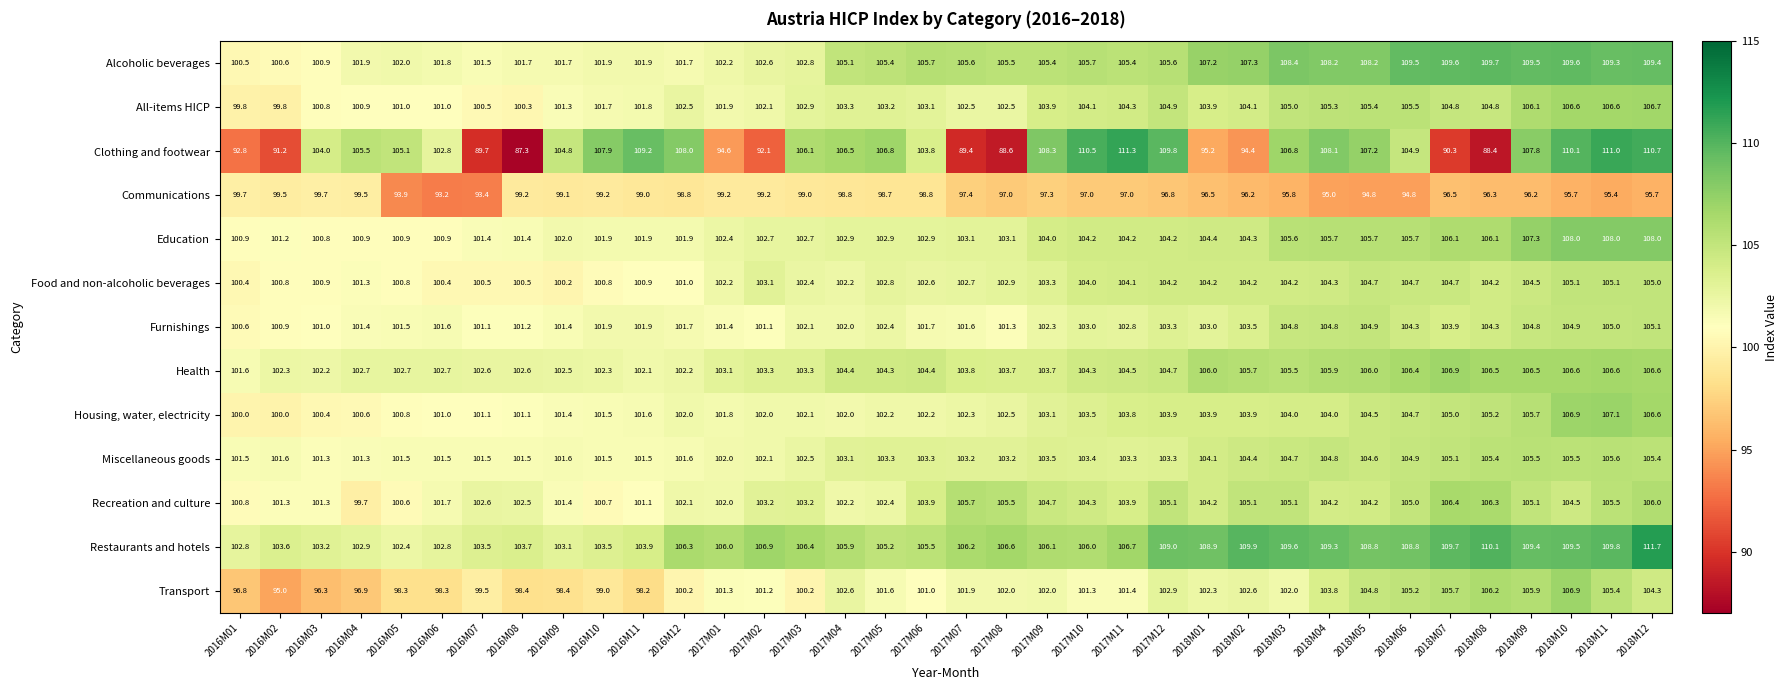

Which label corresponds to the largest value in the chart?

2018M12